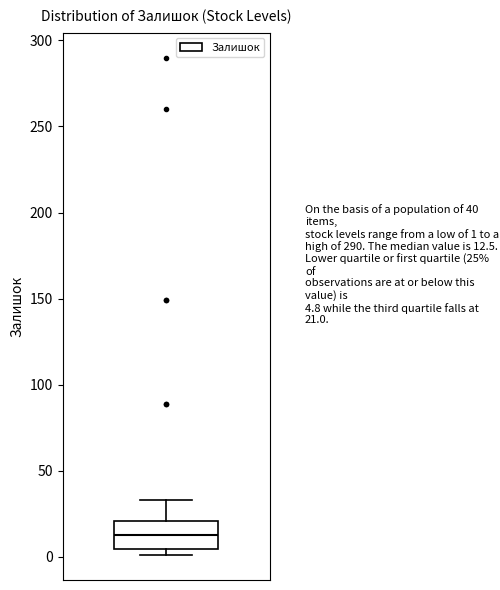

Where does the upper whisker of the box end on the y-axis? The values are not printed on the chart, so give them approximately, as read against the axis.

35